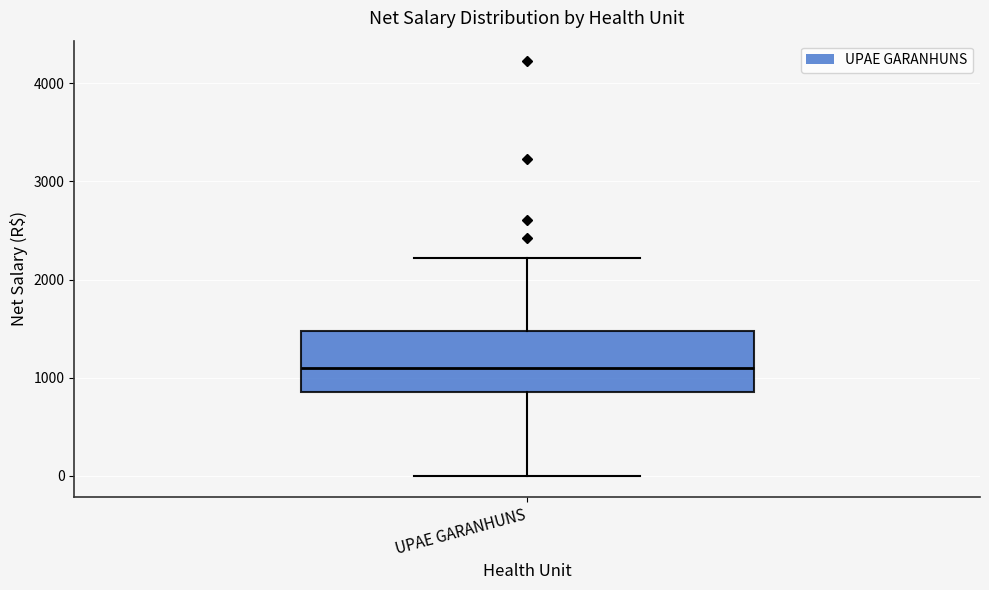

Transcribe this box plot: give where the median line is, the range the box spans, and where the two whiskers end, as read against the y-axis. The values are not printed on the chart, so give them approximately, as read against the axis.

median 1100, box 900 to 1500, whiskers 0 to 2200